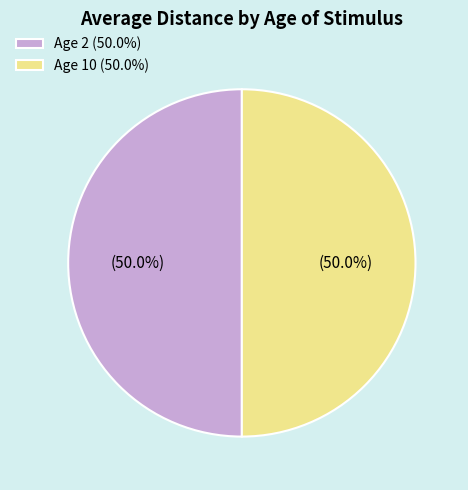

Approximately how many times larger is the value at Age 10 (50.0%) compared to Age 2 (50.0%)?

1.0